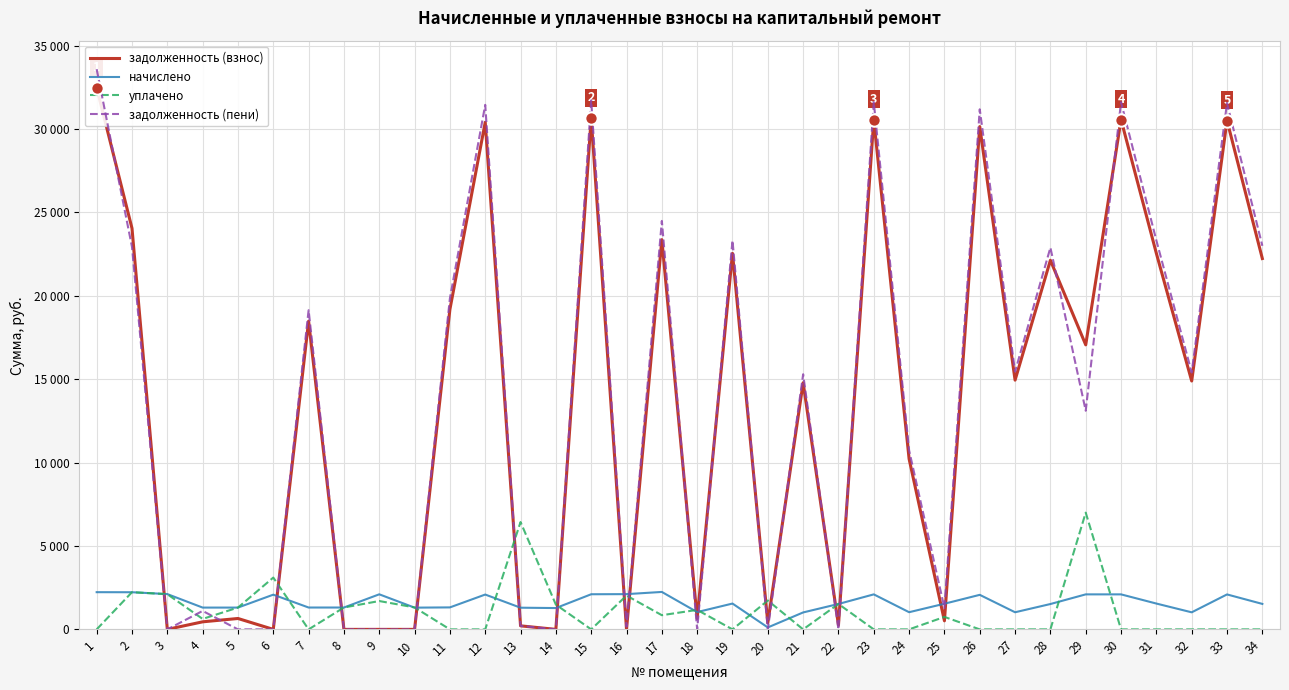

At how many categories does at least one series exceed 9636?

20